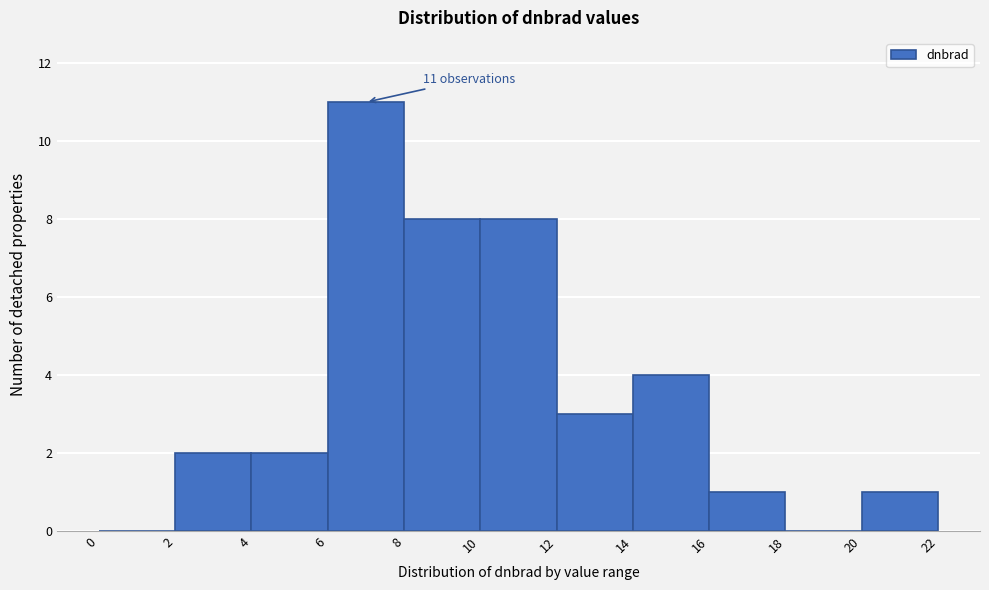

Which range on the x-axis has the tallest bar?

6 to 8